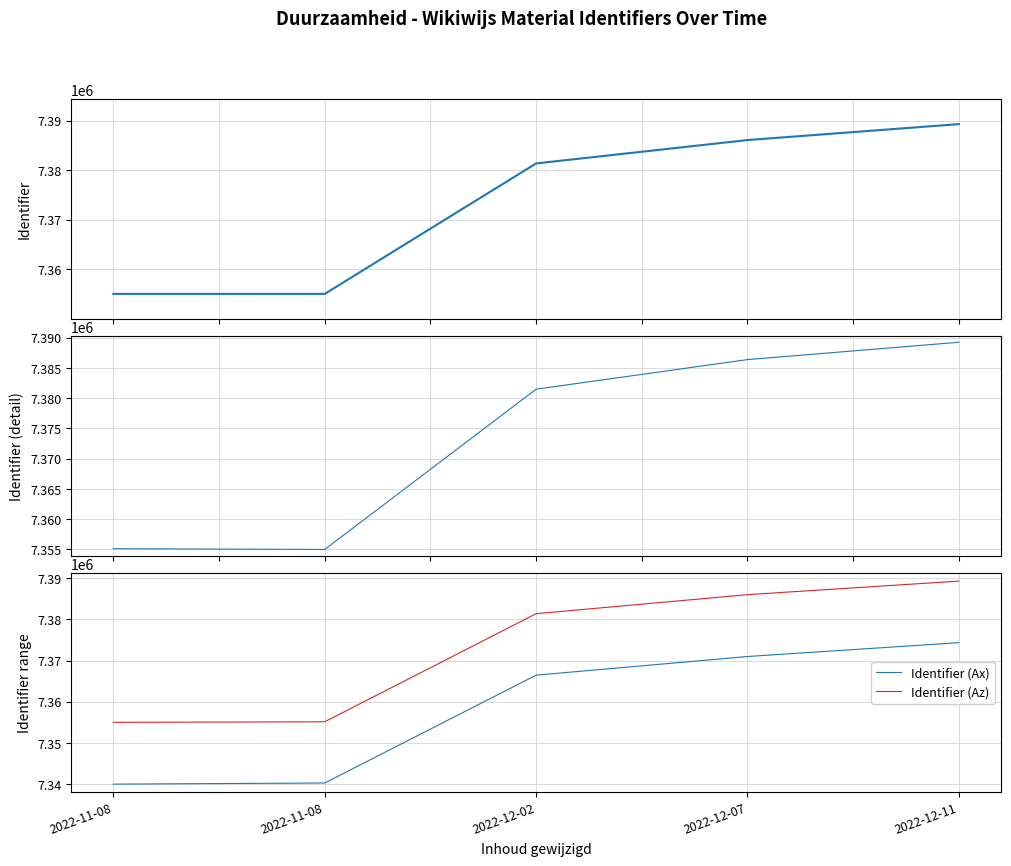

Where is the first local minimum for Identifier (detail)?

2022-11-08